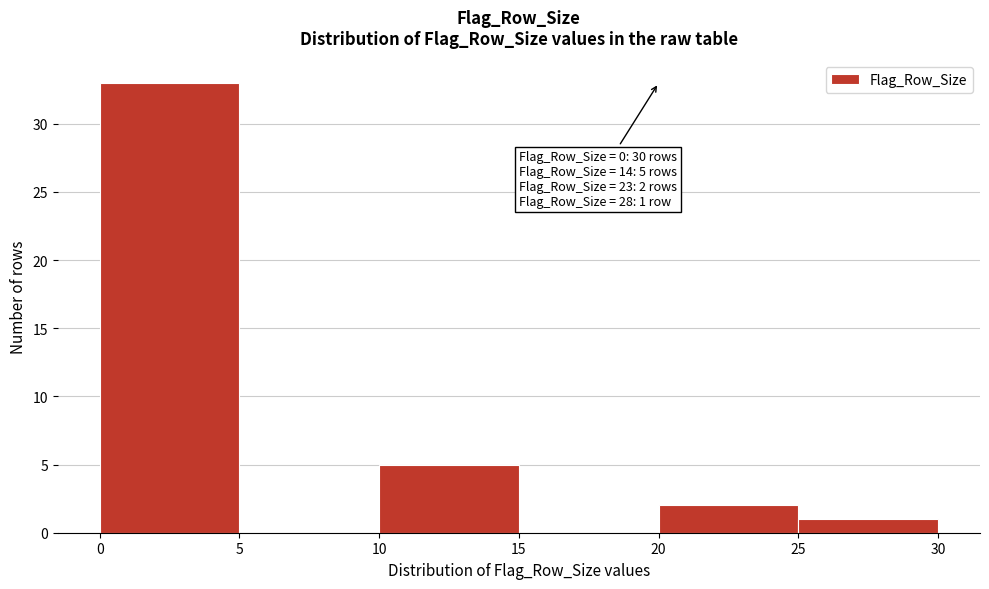

Over which range of the x-axis is the bar tallest?

0 to 5